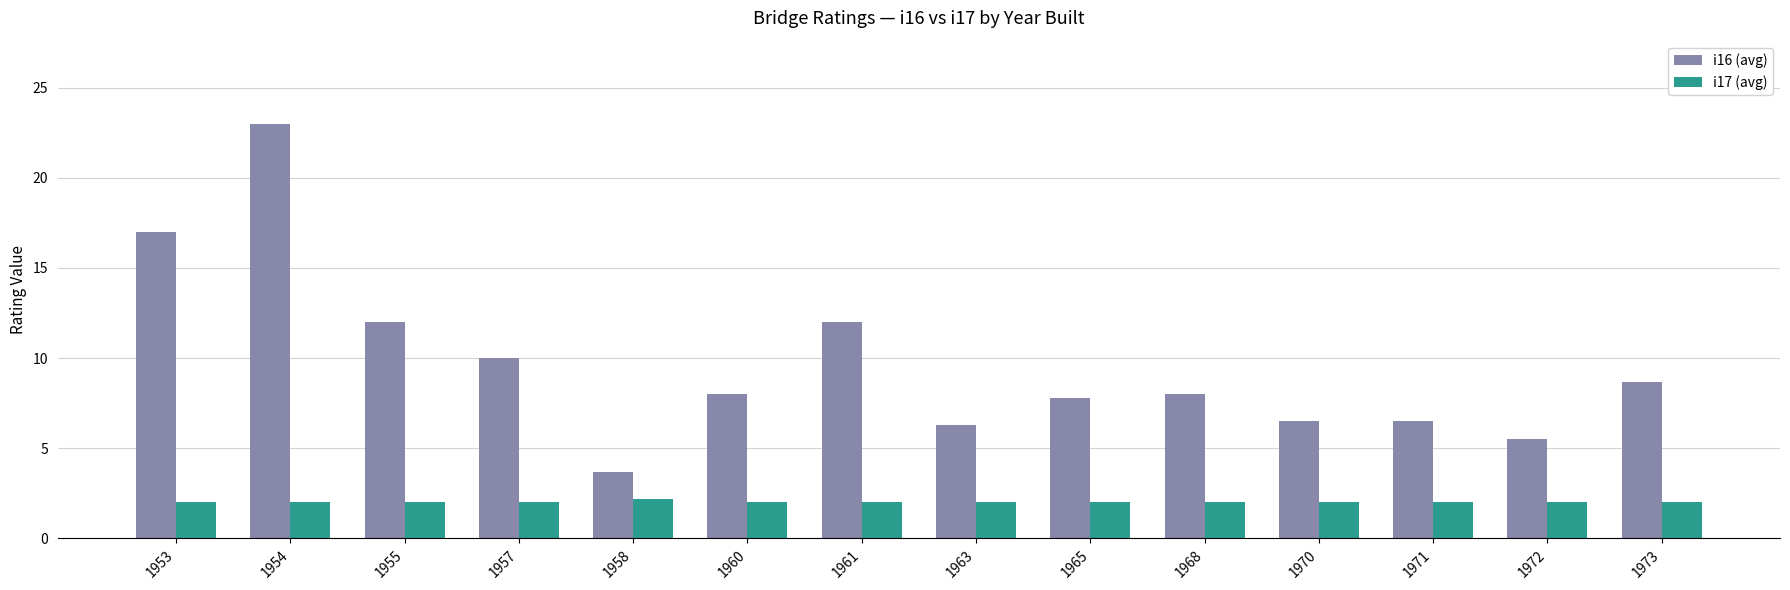

What is the greatest value displayed?

23.0